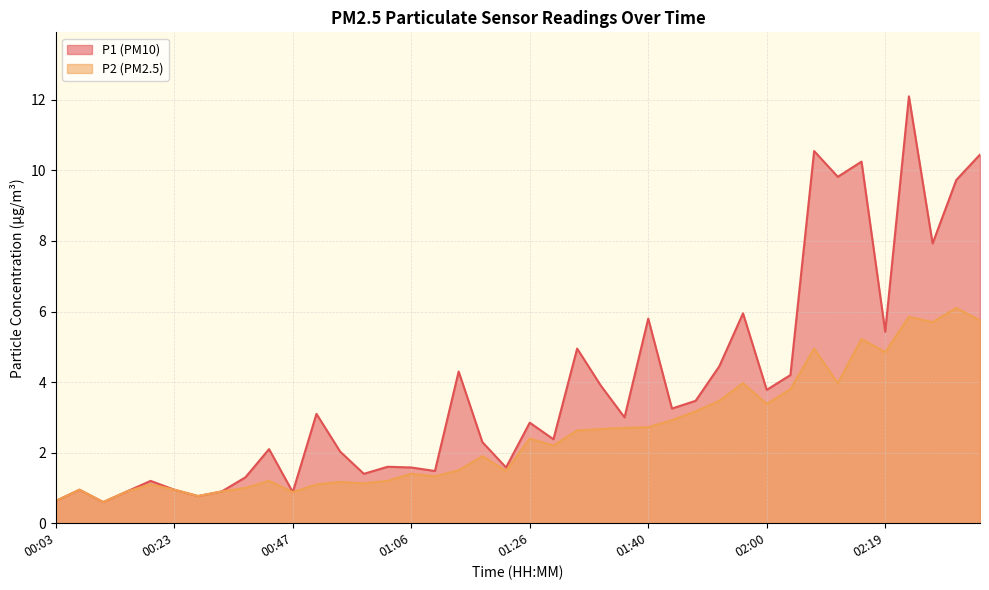

What are all the series names shown in the legend?

P1, P2